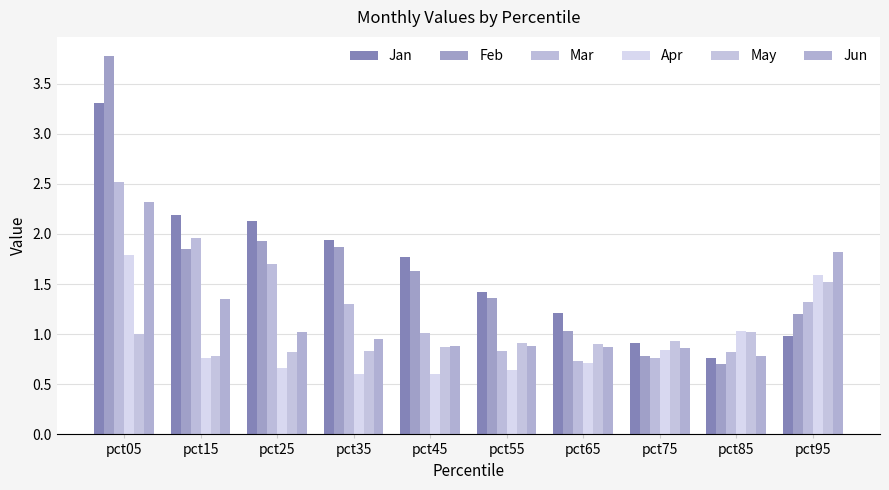

Where does the Mar series first go above 1?

pct05